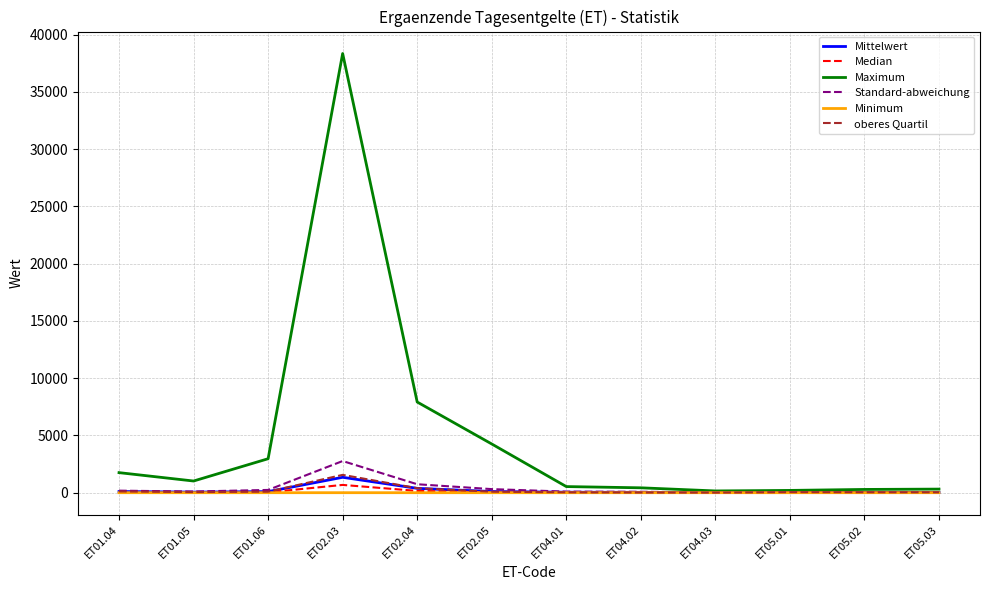

Which series has the largest range (max minus min)?

Maximum